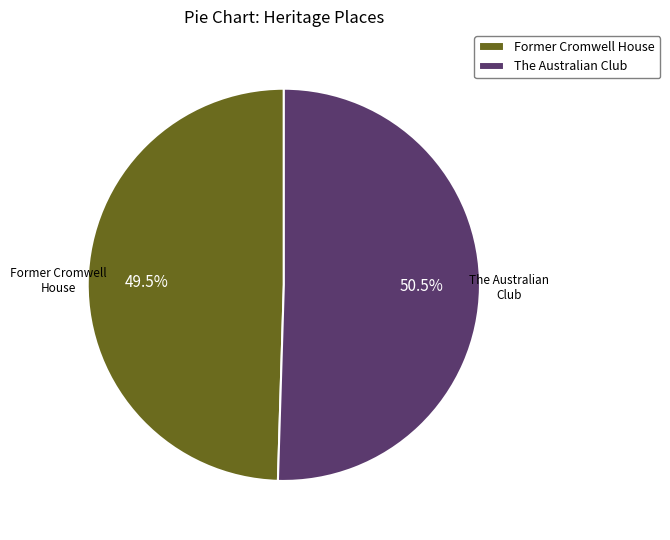

What is the ratio of the value at Former Cromwell House to the value at The Australian Club?

1.0